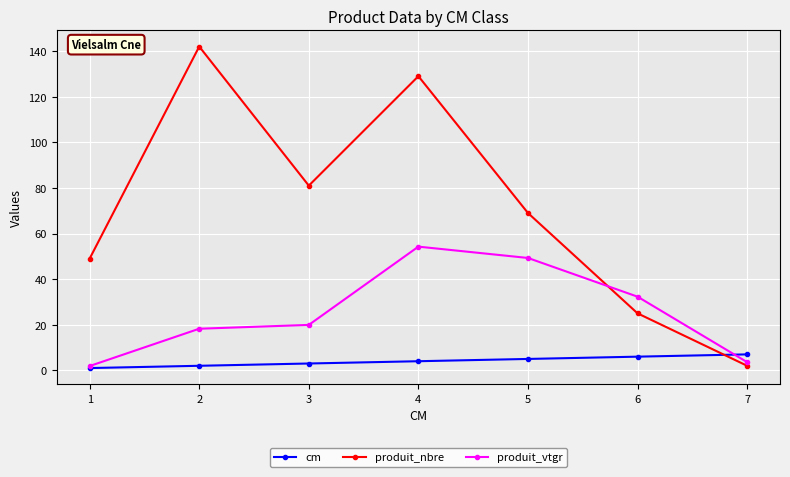

The value of produit_nbre at 6 is 13.8. True or false?

False